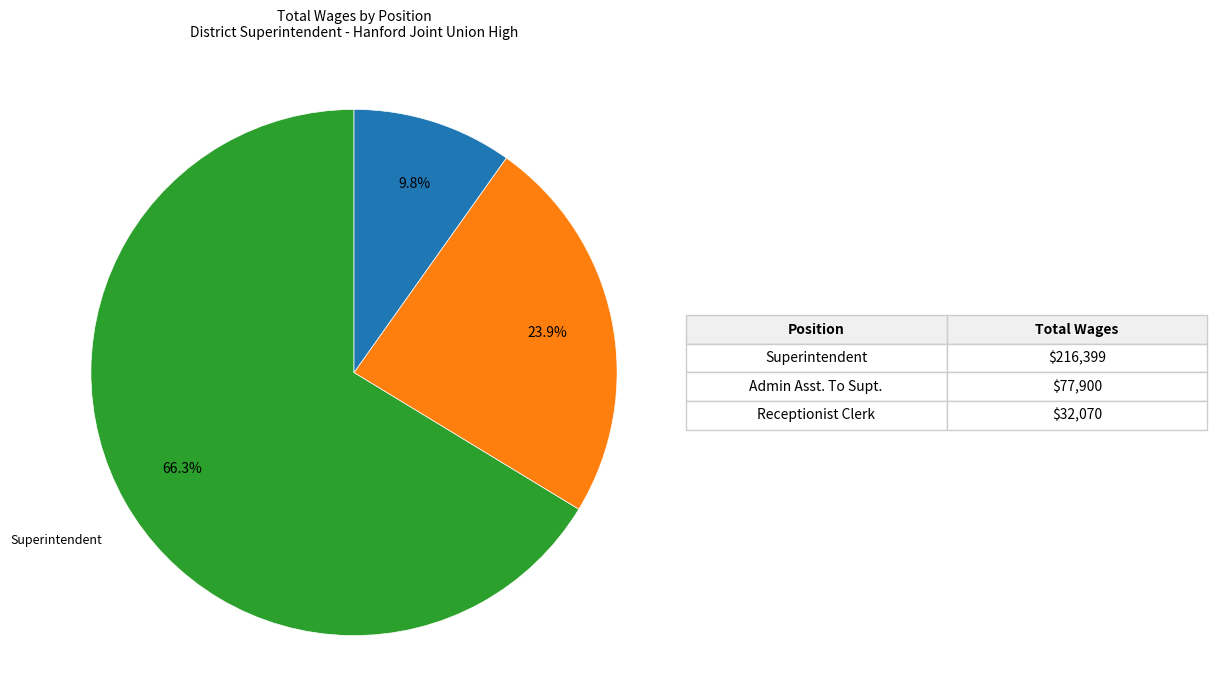

Does any single category account for the majority?

Yes